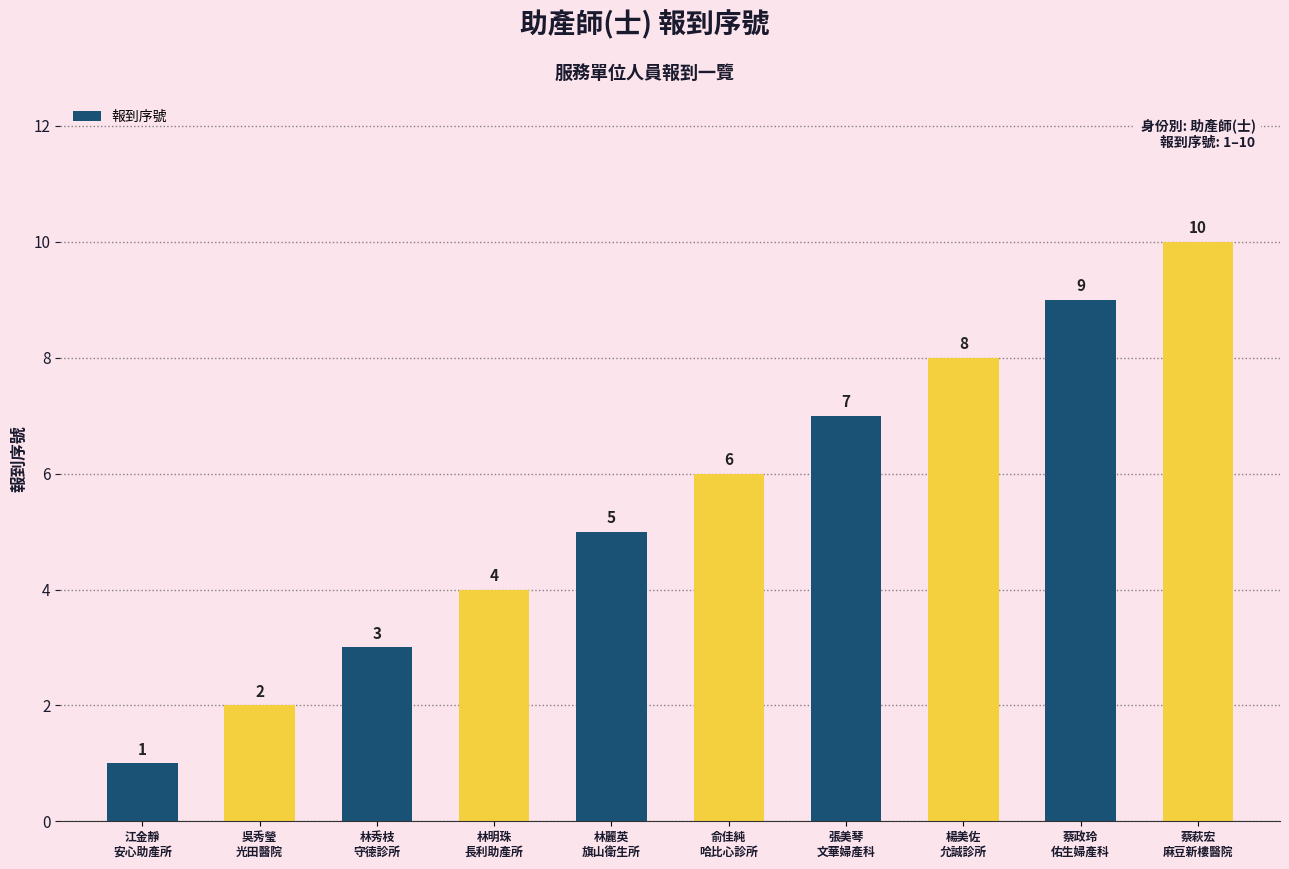

What is the difference between the values at 張美琴
文華婦產科 and 蔡政玲
佑生婦產科?

2